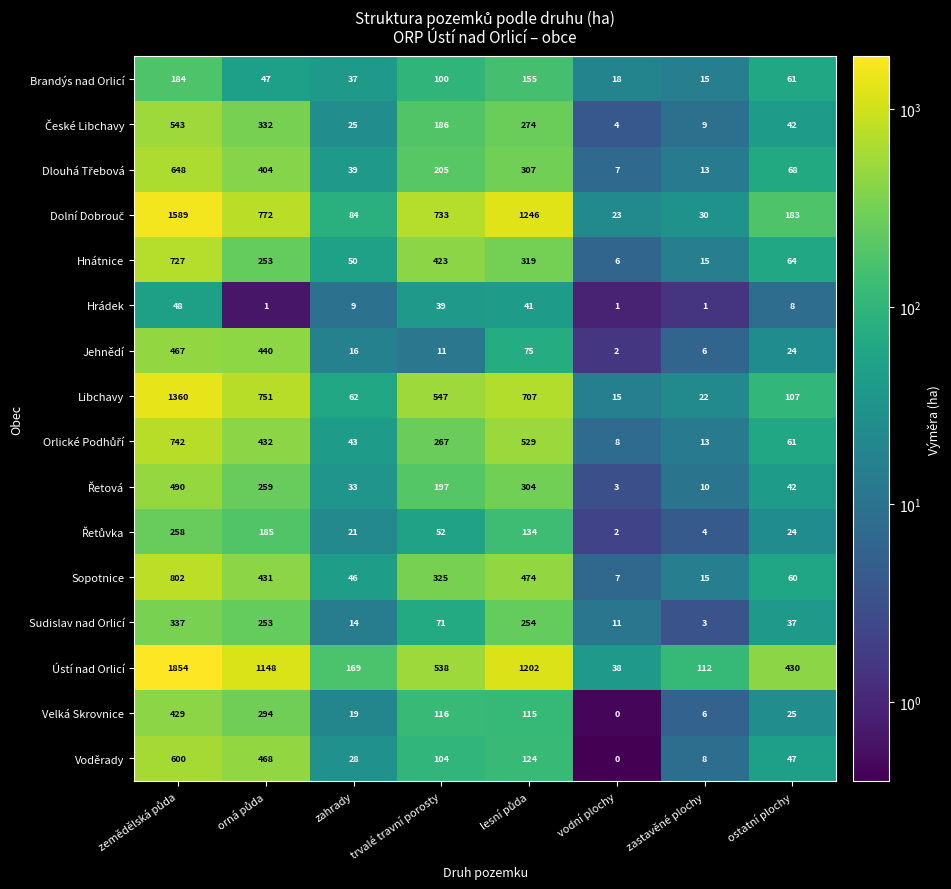

Which label corresponds to the smallest value in the chart?

vodní plochy